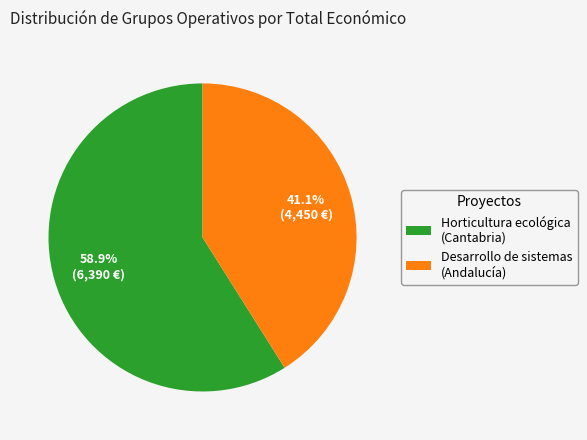

Which slice represents more than half of the pie?

Horticultura ecológica (Cantabria)